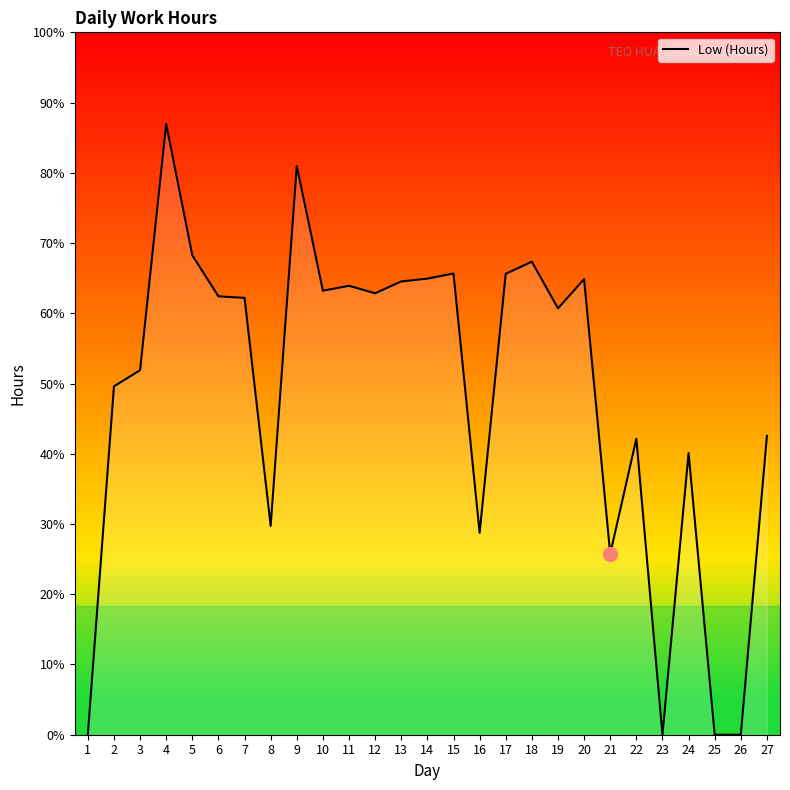

Does the chart display data point markers on the line(s)?

No